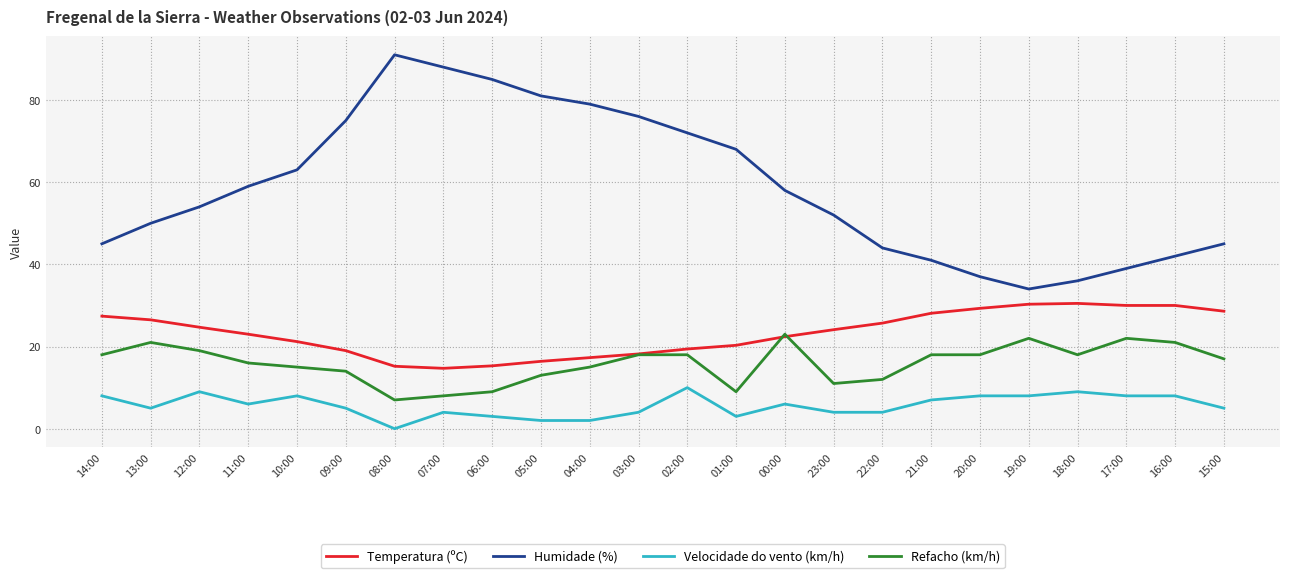

What is the minimum value for Refacho (km/h)?

7.0